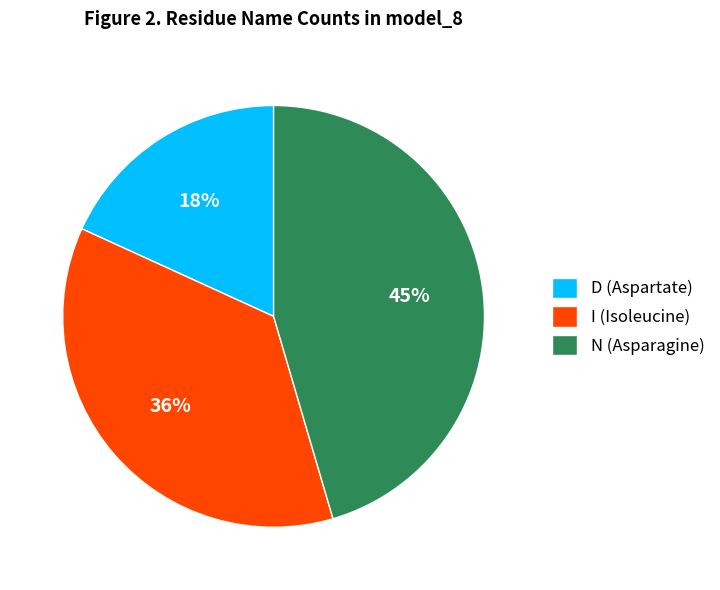

To the nearest percent, what portion does N represent?

45%